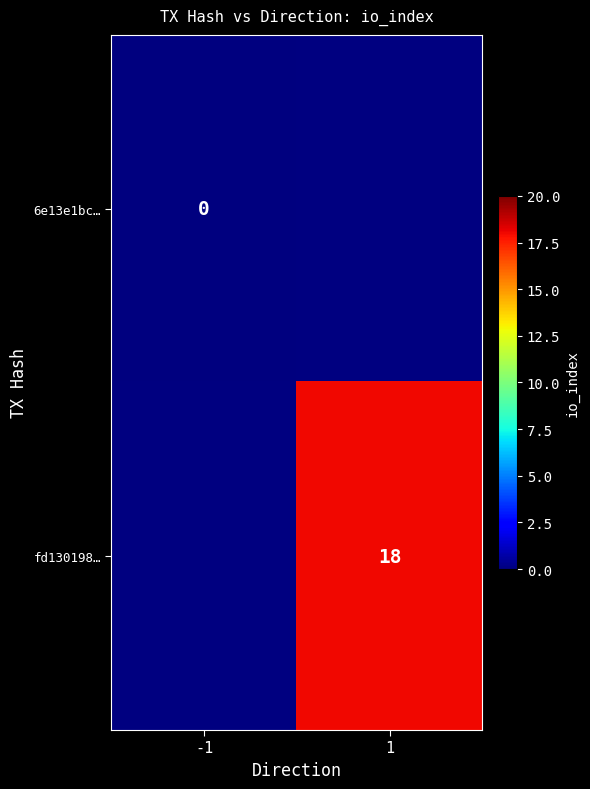

True or false: fd130198… has a value of 18 at 1.

True